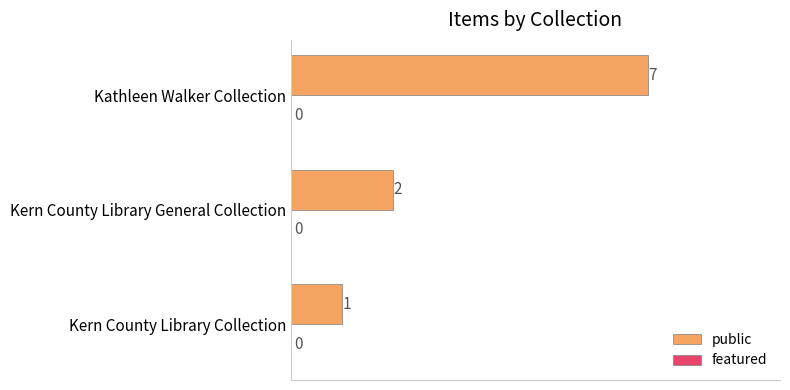

What is the sum of the values at Kathleen Walker Collection and Kern County Library Collection?

8